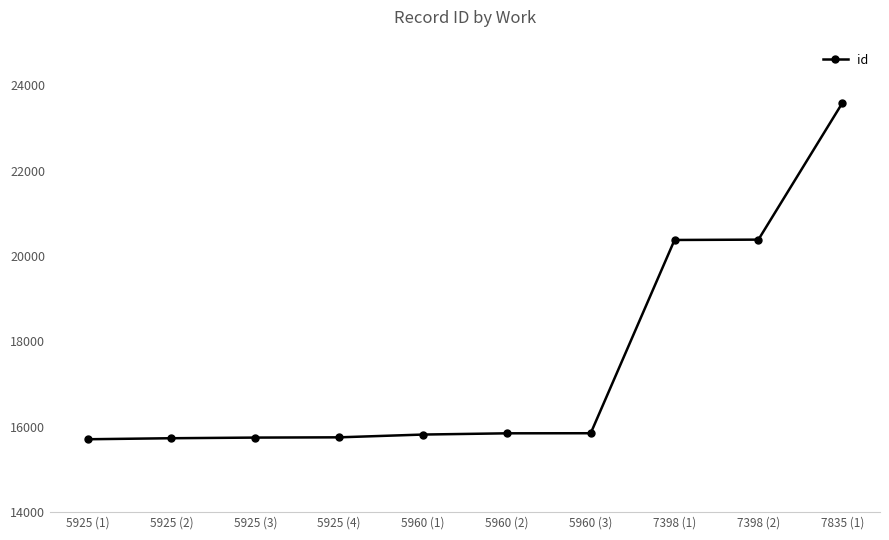

What is the difference between the second highest and second lowest values?

4651